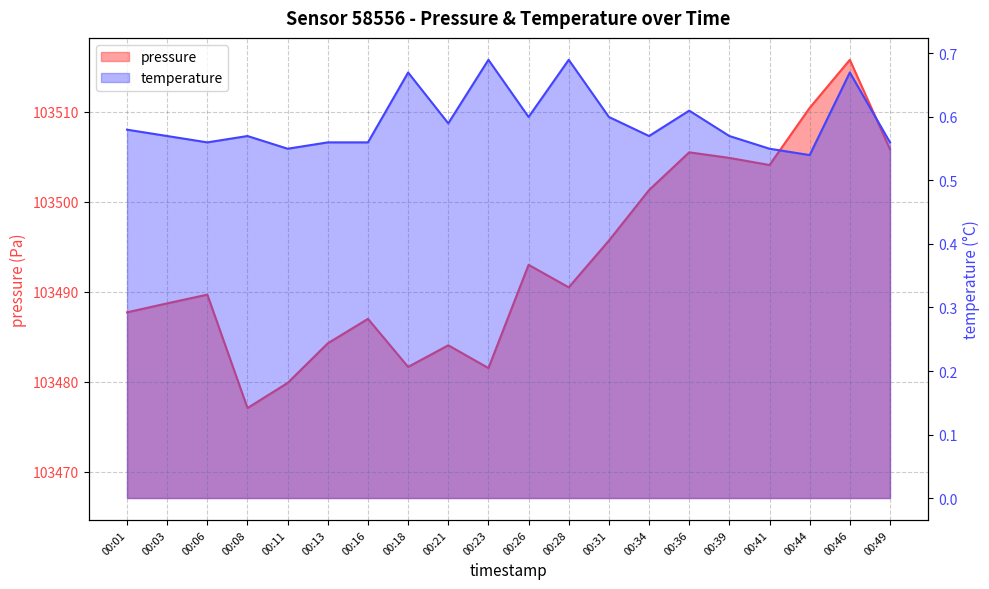

What is the difference between the maximum and minimum values in the pressure series?

38.7